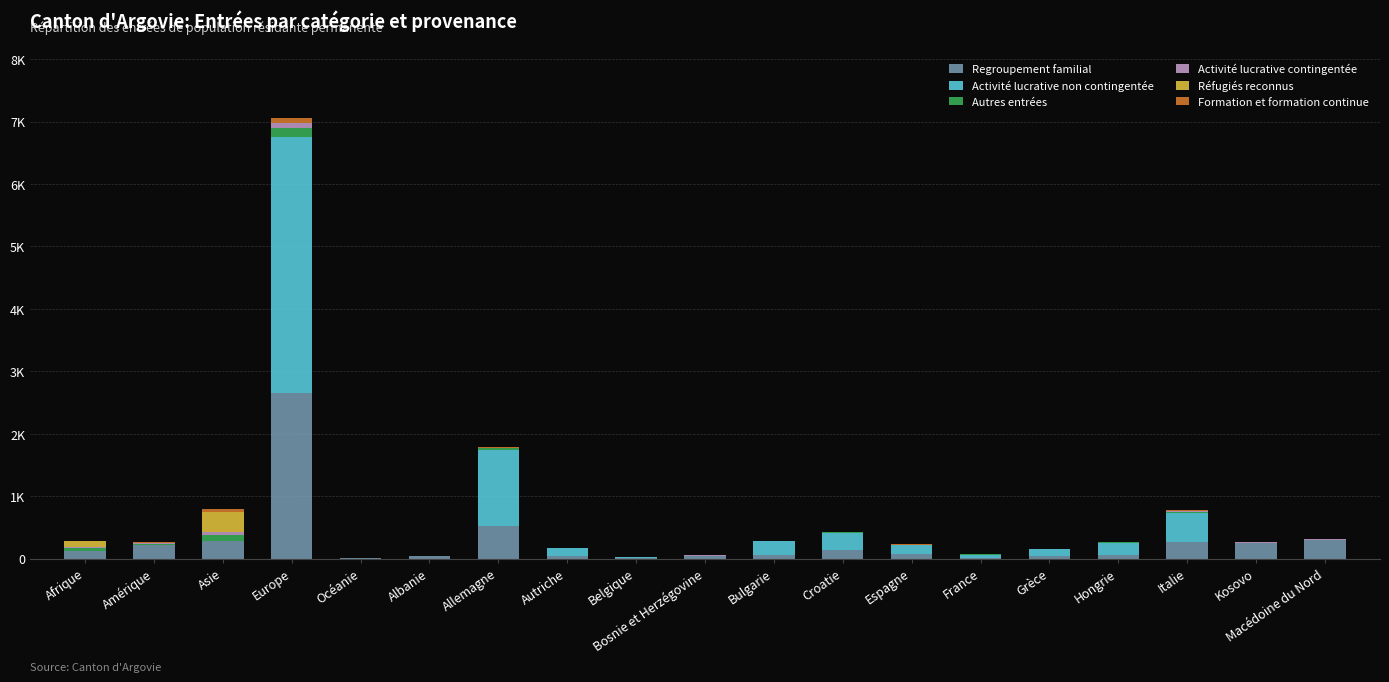

What is the average value of the Activité lucrative contingentée series?

9